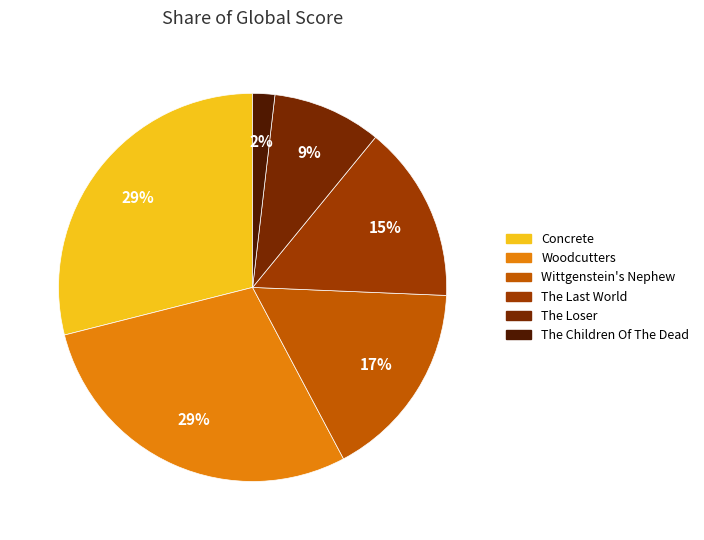

Count the number of slices in the pie.

6